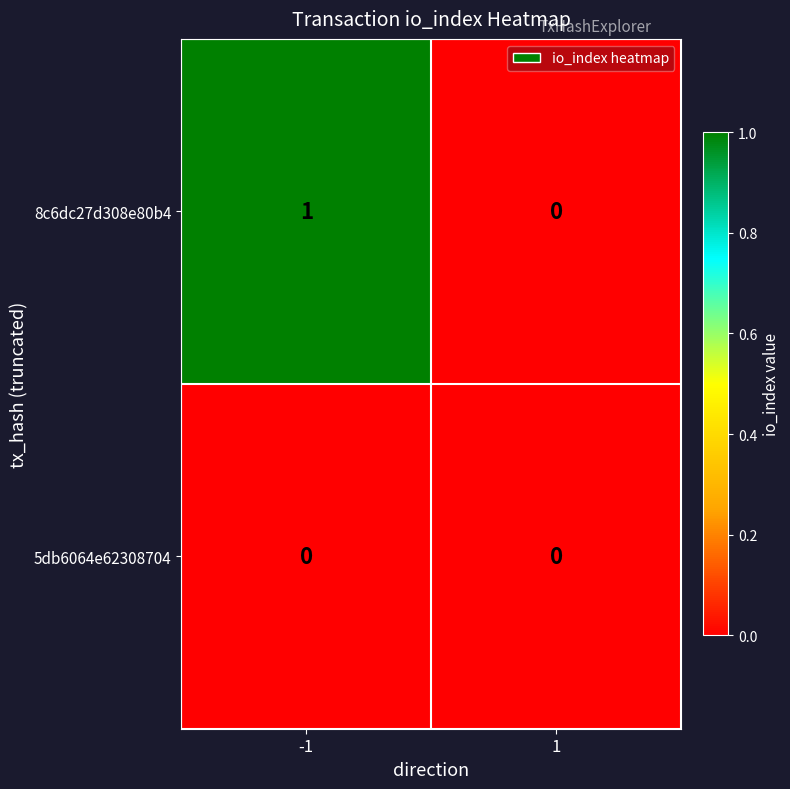

Which series has the largest total across all categories?

8c6dc27d308e80b4